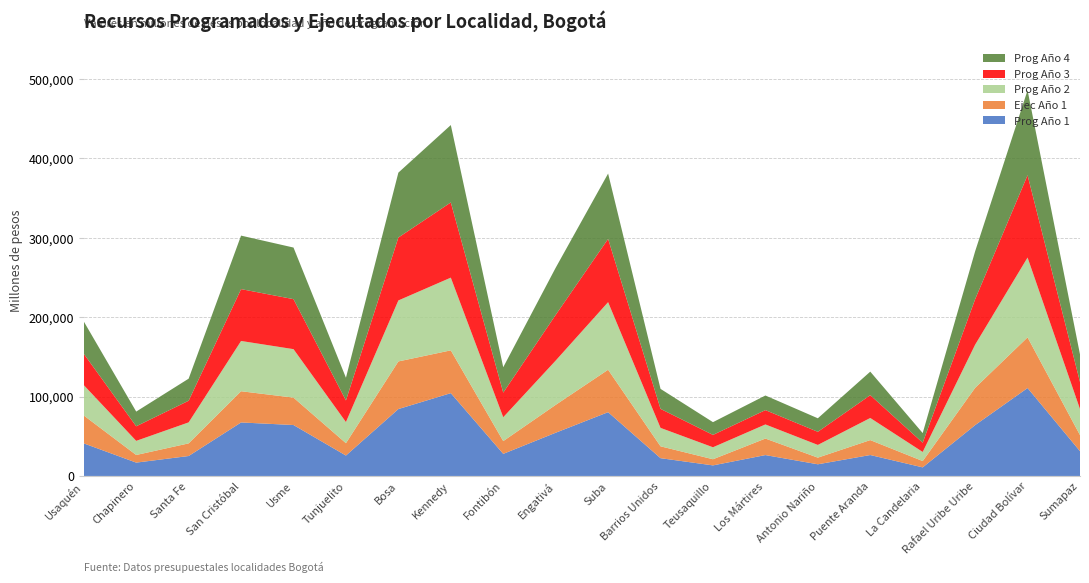

Reading left to right, transcribe all the data shown in this chart.

Prog Año 1: Usaquén=41029.1	Chapinero=16811.9	Santa Fe=25119.1	San Cristóbal=67394.4	Usme=64151.8	Tunjuelito=25716.1	Bosa=84266.5	Kennedy=104311.4	Fontibón=27841.4	Engativá=54443.4	Suba=80331.1	Barrios Unidos=22394.1	Teusaquillo=13317.3	Los Mártires=26299.3	Antonio Nariño=14703.1	Puente Aranda=26367.4	La Candelaria=10817.6	Rafael Uribe Uribe=64038.1	Ciudad Bolívar=110747.8	Sumapaz=31207.8
Ejec Año 1: Usaquén=35150.3	Chapinero=9602.0	Santa Fe=15926.1	San Cristóbal=39315.4	Usme=34512.4	Tunjuelito=15568.4	Bosa=59990.9	Kennedy=53898.3	Fontibón=16057.8	Engativá=35087.9	Suba=53460.3	Barrios Unidos=14945.7	Teusaquillo=7735.8	Los Mártires=20820.7	Antonio Nariño=8370.2	Puente Aranda=18810.5	La Candelaria=7953.8	Rafael Uribe Uribe=46952.1	Ciudad Bolívar=63835.6	Sumapaz=20260.9
Prog Año 2: Usaquén=38251.8	Chapinero=17792.0	Santa Fe=26432.0	San Cristóbal=63310.0	Usme=61052.0	Tunjuelito=26607.0	Bosa=76806.0	Kennedy=91580.0	Fontibón=30072.0	Engativá=55776.0	Suba=85117.0	Barrios Unidos=23209.0	Teusaquillo=15087.0	Los Mártires=17773.0	Antonio Nariño=16011.0	Puente Aranda=27845.0	La Candelaria=11469.0	Rafael Uribe Uribe=54342.0	Ciudad Bolívar=100528.0	Sumapaz=32820.0
Prog Año 3: Usaquén=39460.6	Chapinero=18355.0	Santa Fe=27267.0	San Cristóbal=65310.0	Usme=62981.0	Tunjuelito=27201.0	Bosa=79232.9	Kennedy=94702.0	Fontibón=31009.0	Engativá=57540.0	Suba=79691.0	Barrios Unidos=23942.0	Teusaquillo=15564.0	Los Mártires=18045.0	Antonio Nariño=16517.0	Puente Aranda=28725.0	La Candelaria=11631.0	Rafael Uribe Uribe=57296.0	Ciudad Bolívar=103705.0	Sumapaz=34062.0
Prog Año 4: Usaquén=40702.7	Chapinero=18524.0	Santa Fe=27803.0	San Cristóbal=67386.0	Usme=64983.0	Tunjuelito=28611.0	Bosa=81751.4	Kennedy=97471.0	Fontibón=31986.0	Engativá=59367.0	Suba=82285.0	Barrios Unidos=25184.0	Teusaquillo=16060.0	Los Mártires=18399.0	Antonio Nariño=17042.0	Puente Aranda=29638.0	La Candelaria=12147.0	Rafael Uribe Uribe=60317.0	Ciudad Bolívar=107000.0	Sumapaz=34730.0